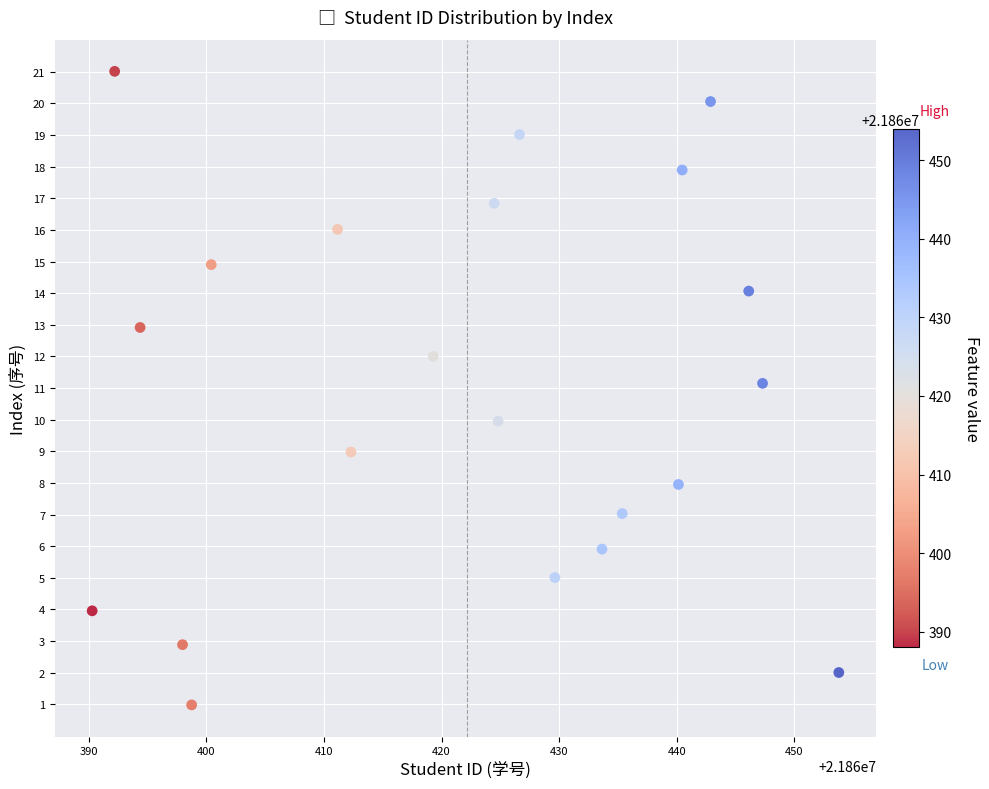

What is the range of Y values (max minus min)?

20.0